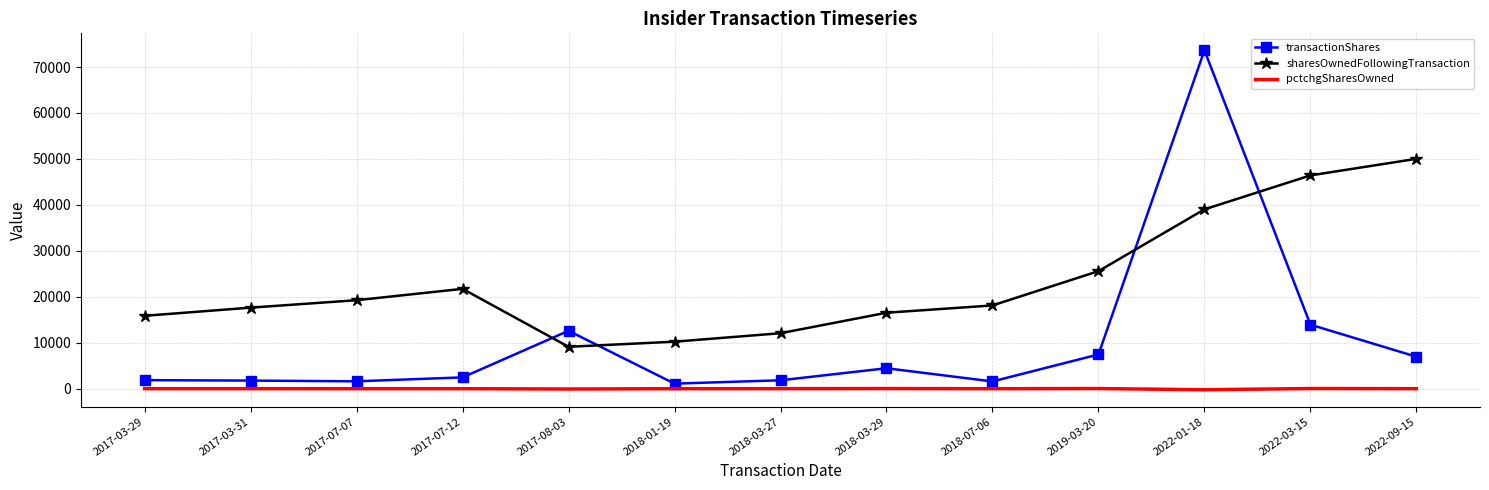

Rank the series by their maximum value, from highest to lowest.

transactionShares, sharesOwnedFollowingTransaction, pctchgSharesOwned